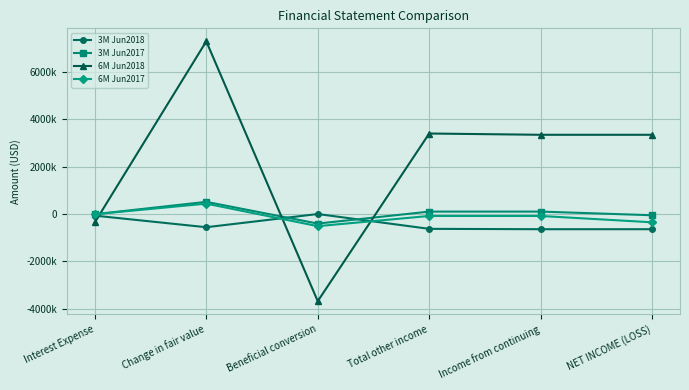

Is this an area chart (filled region under the line)?

No